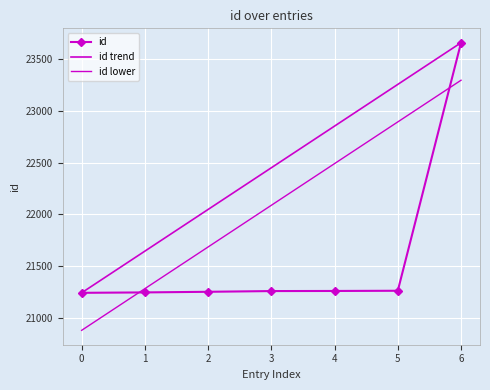

Which series has the largest total across all categories?

id trend